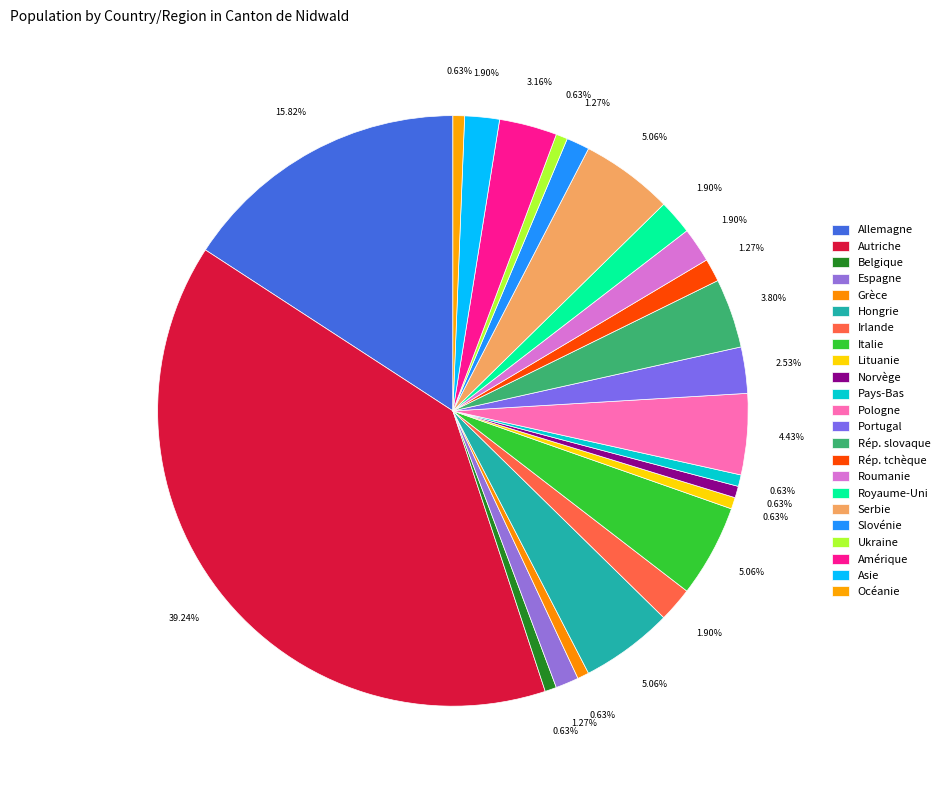

Do Allemagne and Océanie together represent more than half of the pie?

No